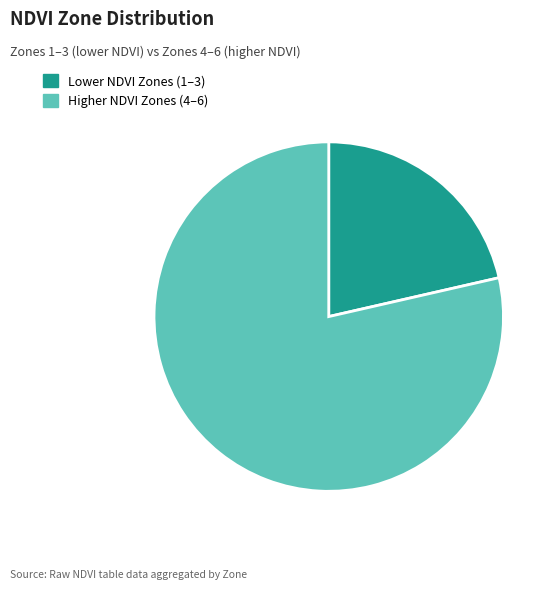

Rank the categories by value from highest to lowest.

Higher NDVI Zones (4–6), Lower NDVI Zones (1–3)